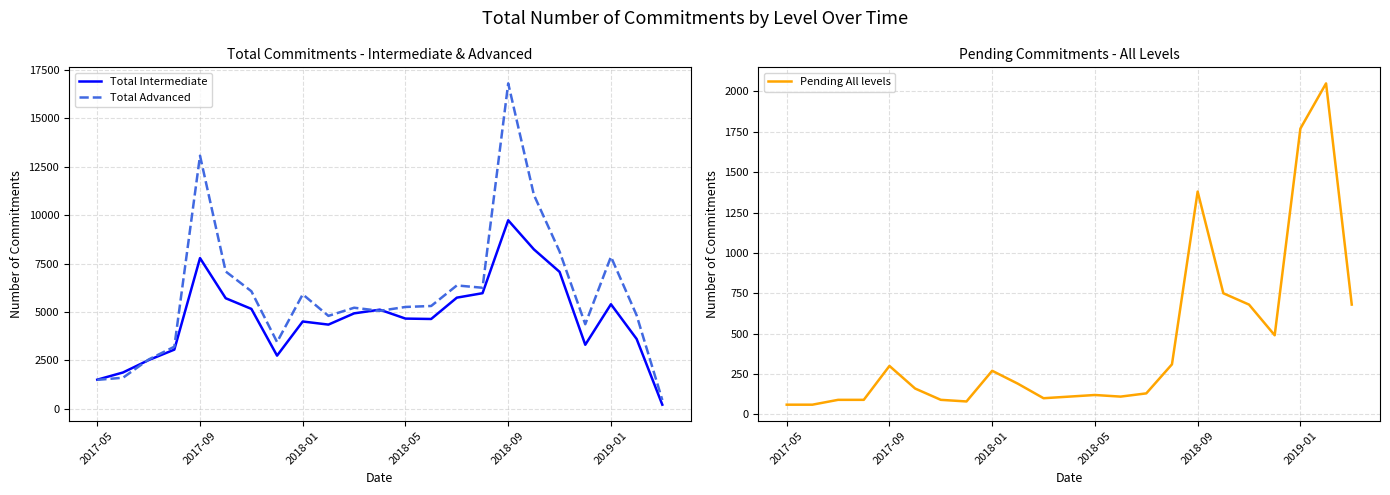

How many values in the Total Intermediate series are below 4660?

11